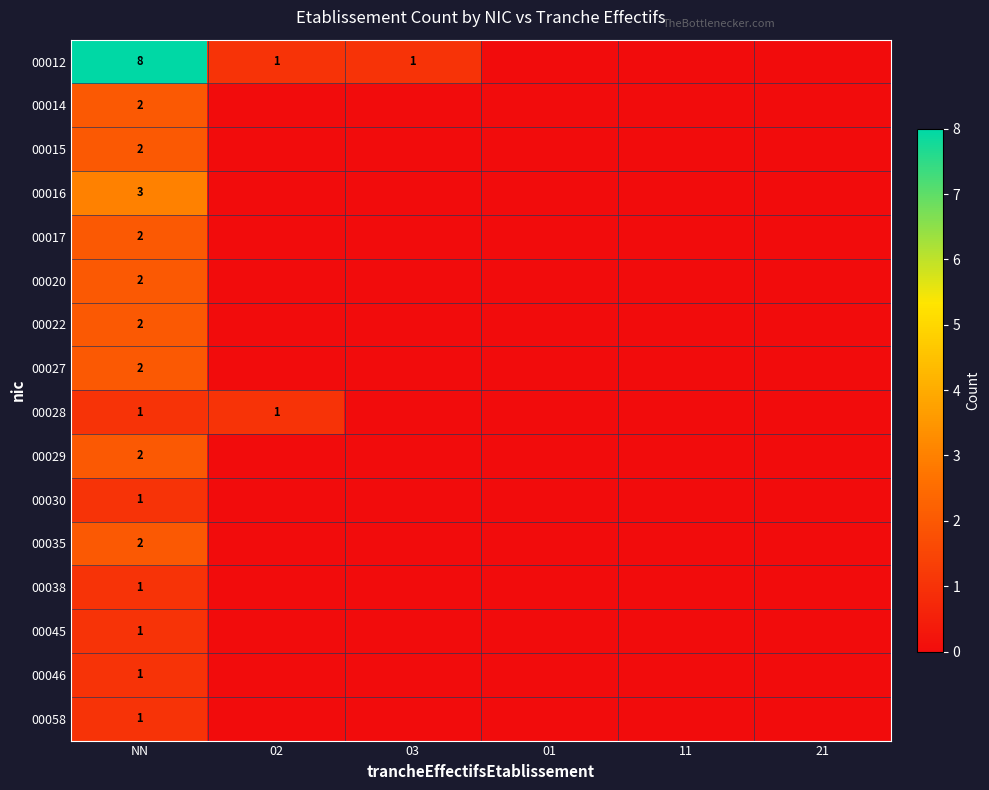

The 00012 series shows 1 at 02. True or false?

True